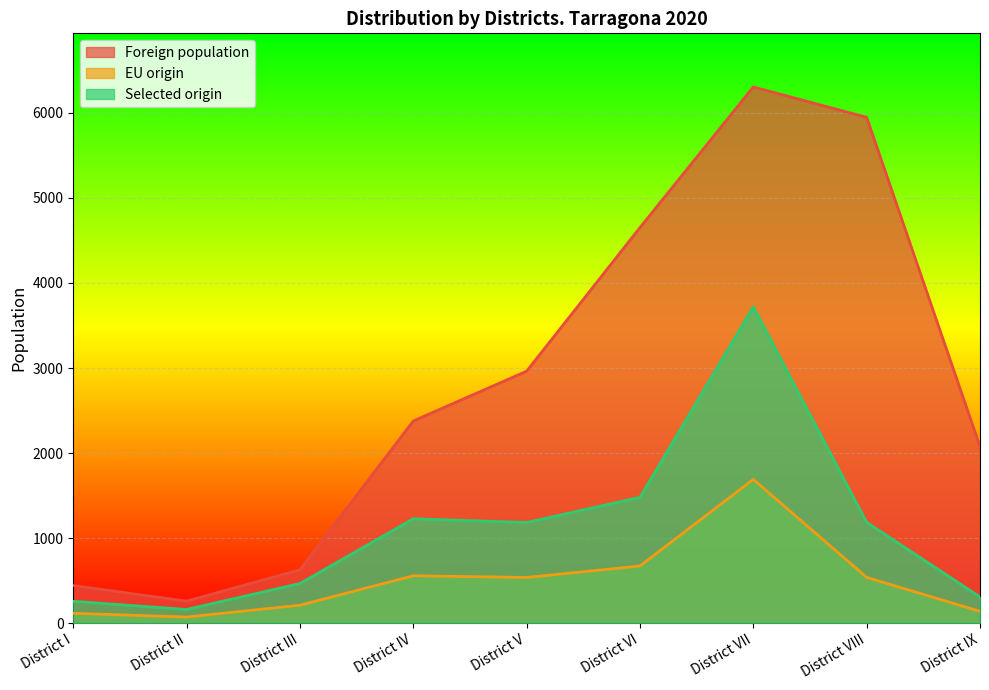

True or false: Selected origin and EU origin cross at least once.

False